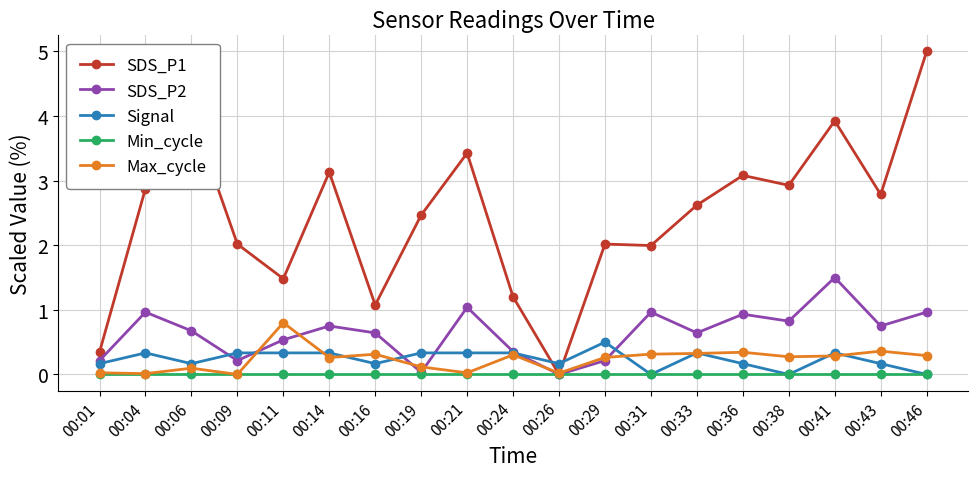

Is the value of Min_cycle at 00:31 greater than the value of SDS_P1 at 00:41?

No